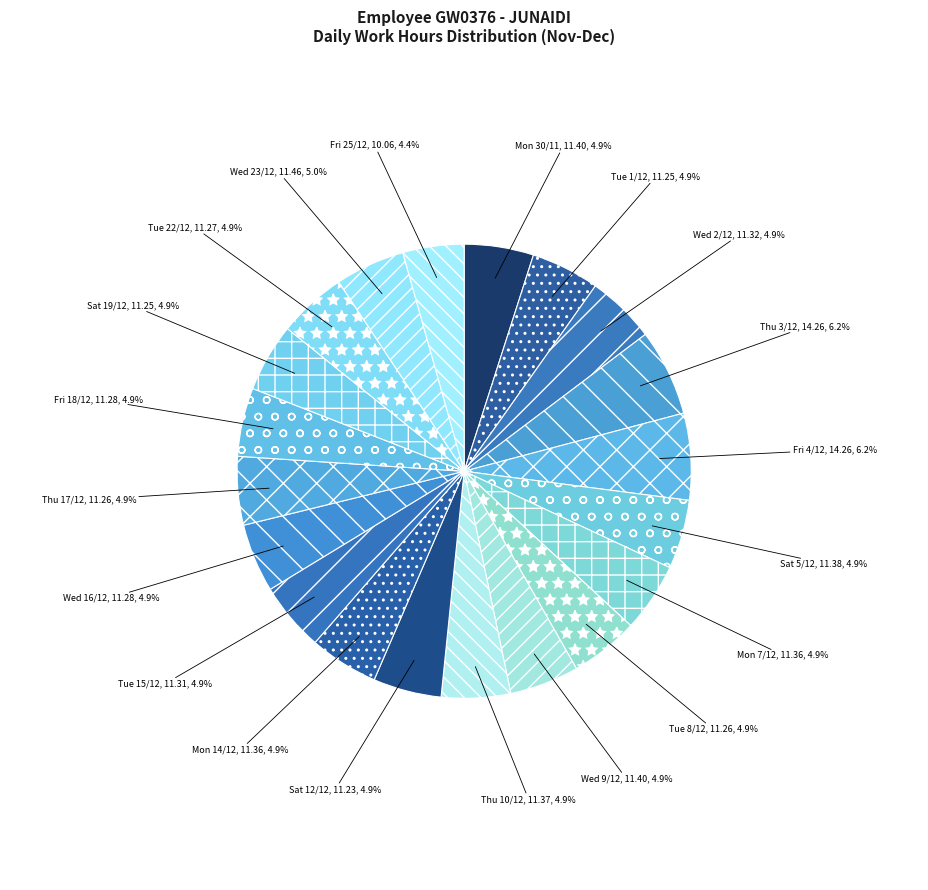

Is it true that Mon 30/11 is 19% of the pie?

False